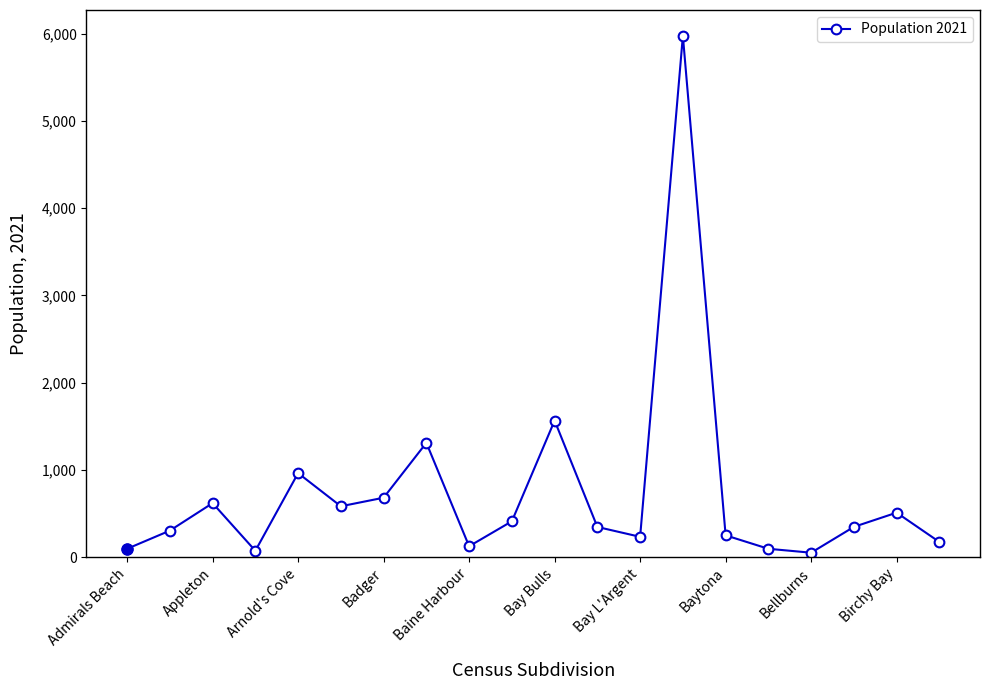

What is the maximum value shown in the chart?

5974